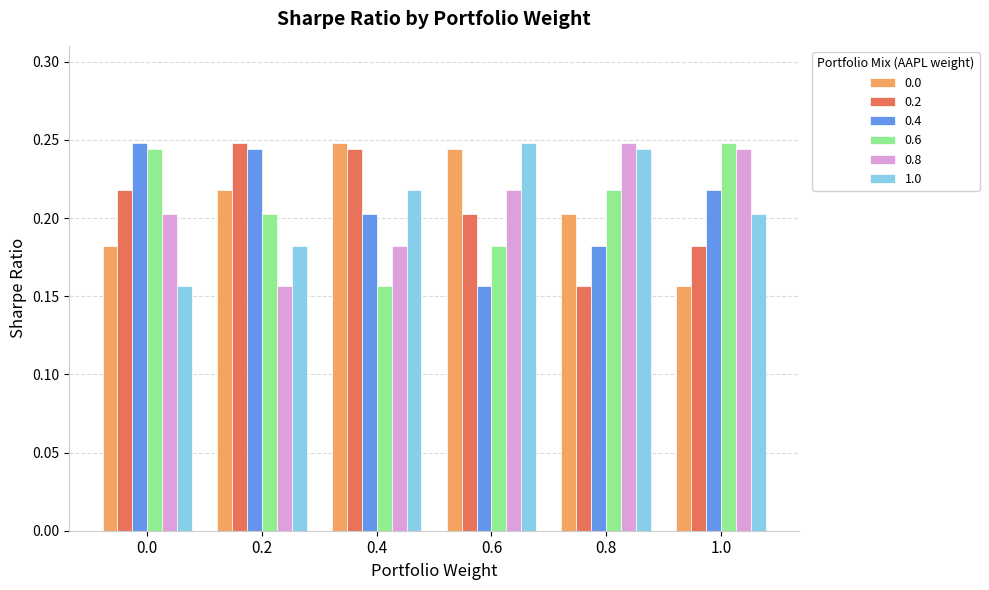

At which label does 0.6 reach its peak?

1.0